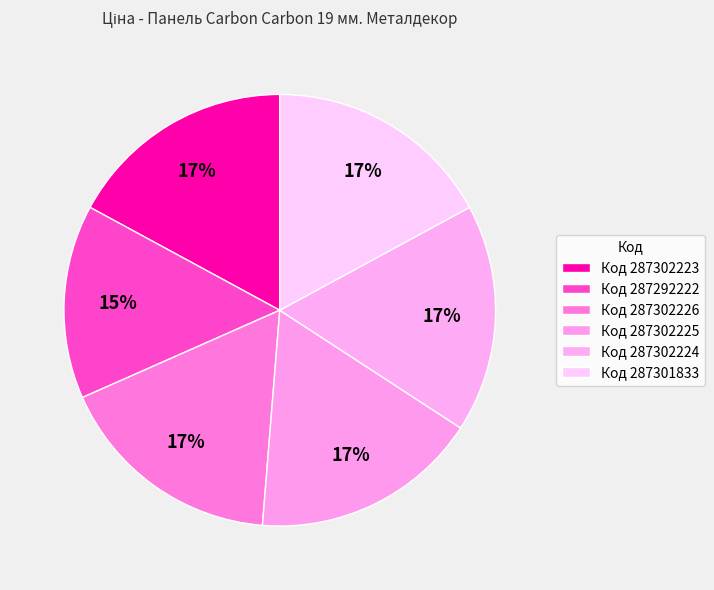

What is the largest slice in the pie chart?

287302223